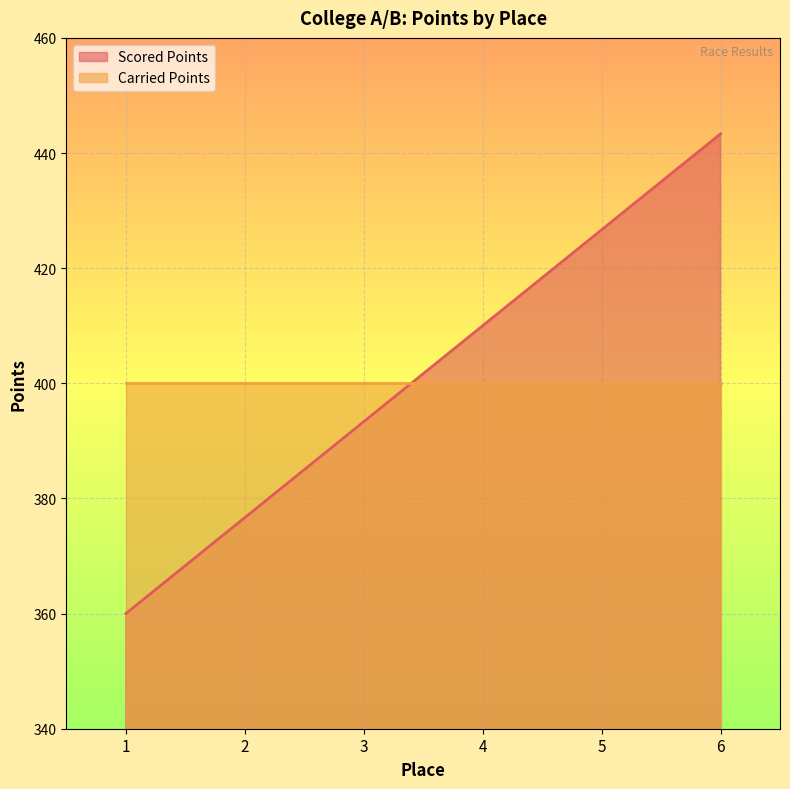

True or false: Carried Points has a value of 172.0 at 4.

False